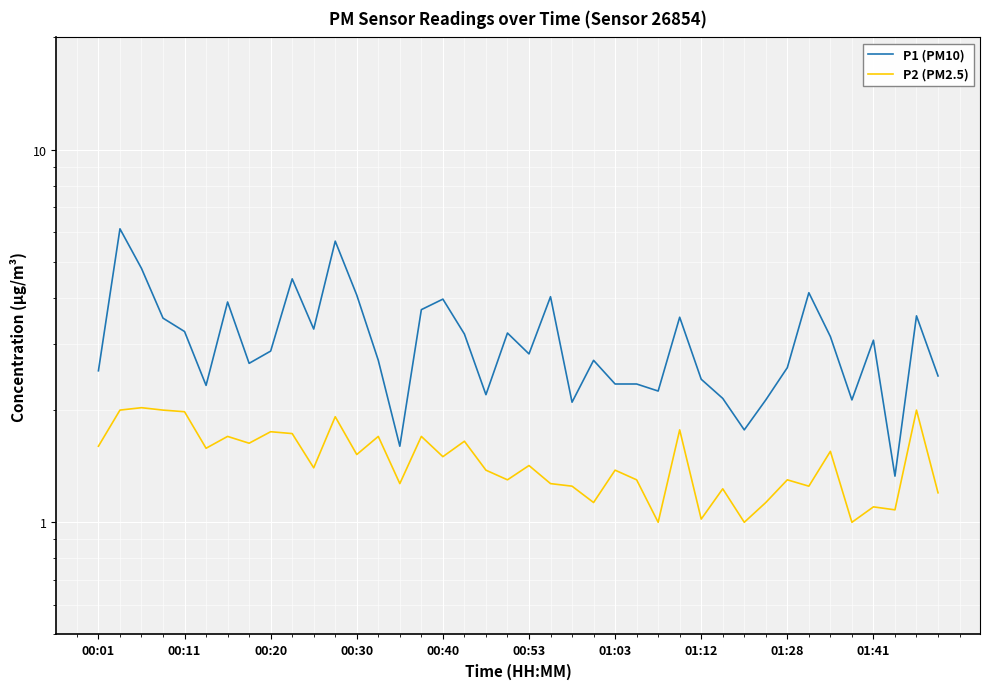

True or false: P2 (PM2.5) and P1 (PM10) intersect in this chart.

False